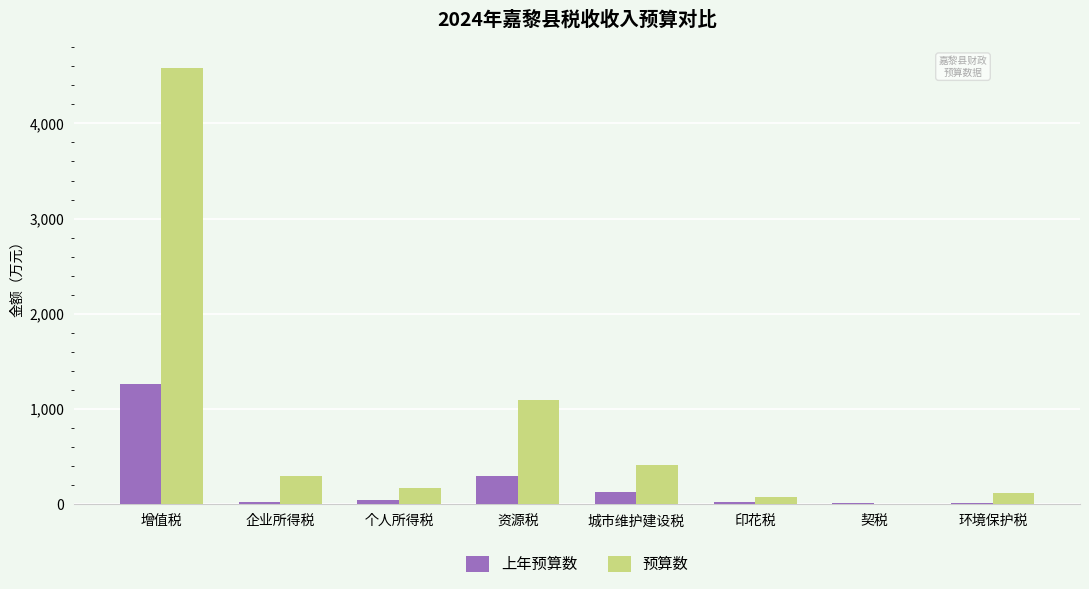

How many distinct data groups are displayed?

2